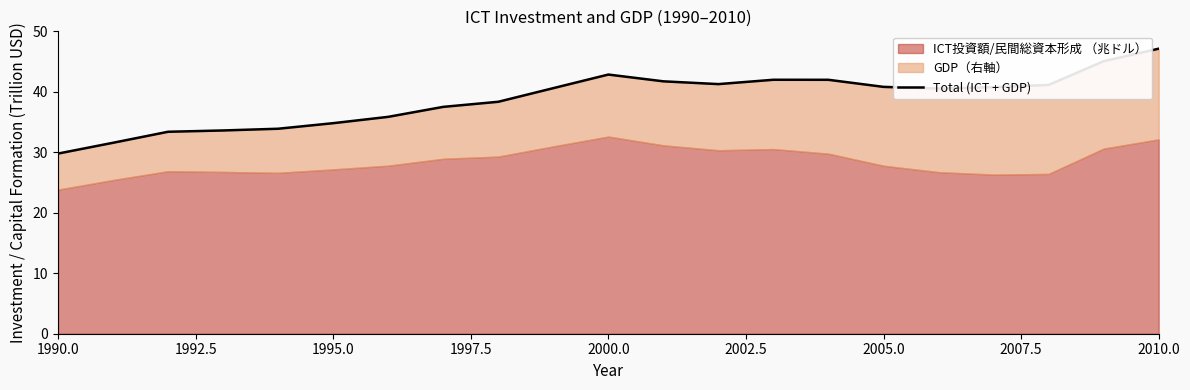

What is the maximum value shown in the chart?

47.1